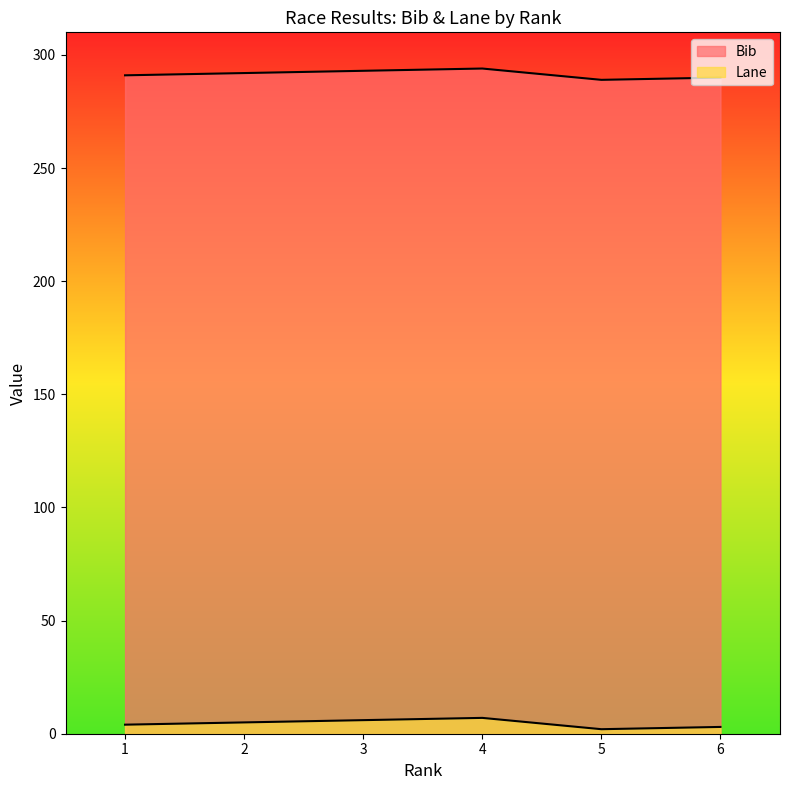

What is the difference between the highest and lowest values at 2?

287